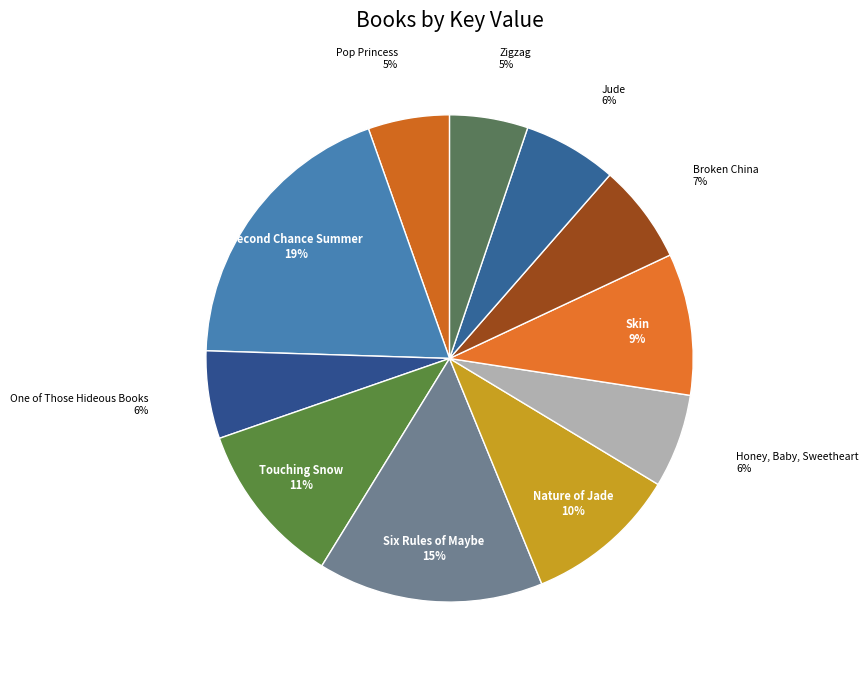

How many slices are in this pie chart?

11